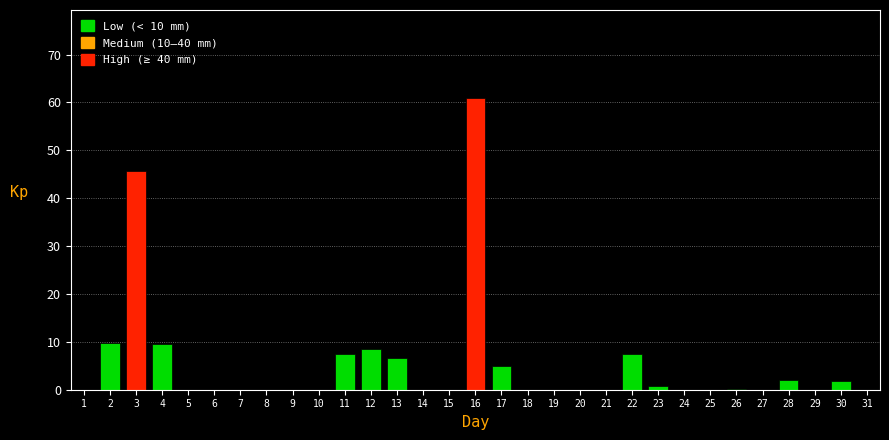

Which has a higher value, 17 or 27?

17